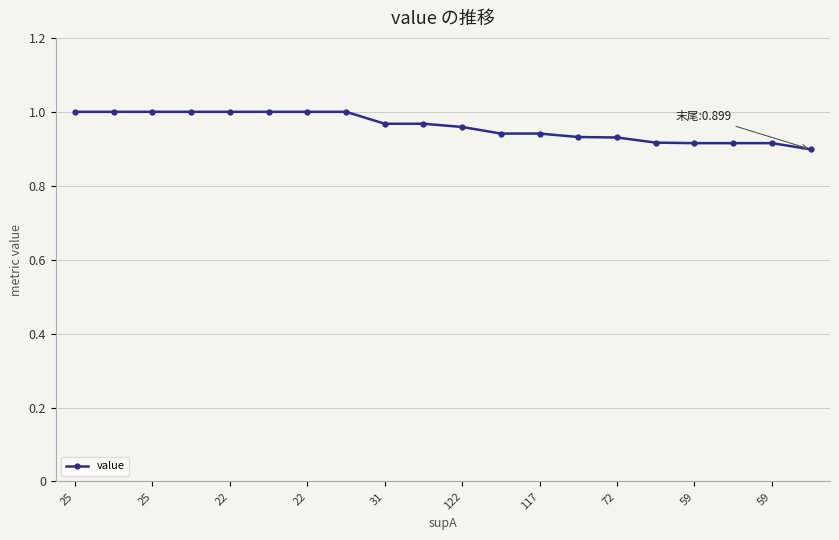

Does the chart have visible grid lines?

Yes